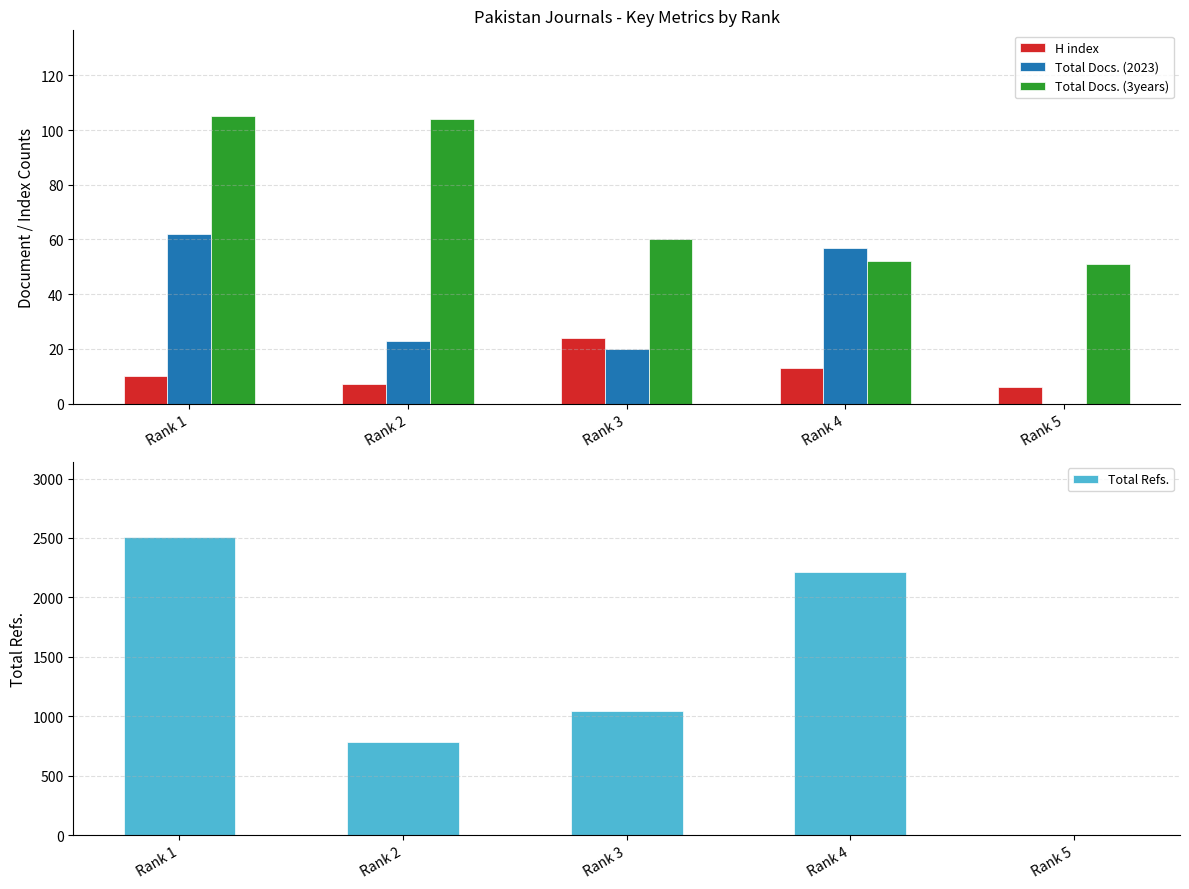

Reading left to right, extract all data points from this chart.

H index: Rank 1=10	Rank 2=7	Rank 3=24	Rank 4=13	Rank 5=6
Total Docs. (2023): Rank 1=62	Rank 2=23	Rank 3=20	Rank 4=57	Rank 5=0
Total Docs. (3years): Rank 1=105	Rank 2=104	Rank 3=60	Rank 4=52	Rank 5=51
Total Refs.: Rank 1=2510	Rank 2=784	Rank 3=1044	Rank 4=2213	Rank 5=0